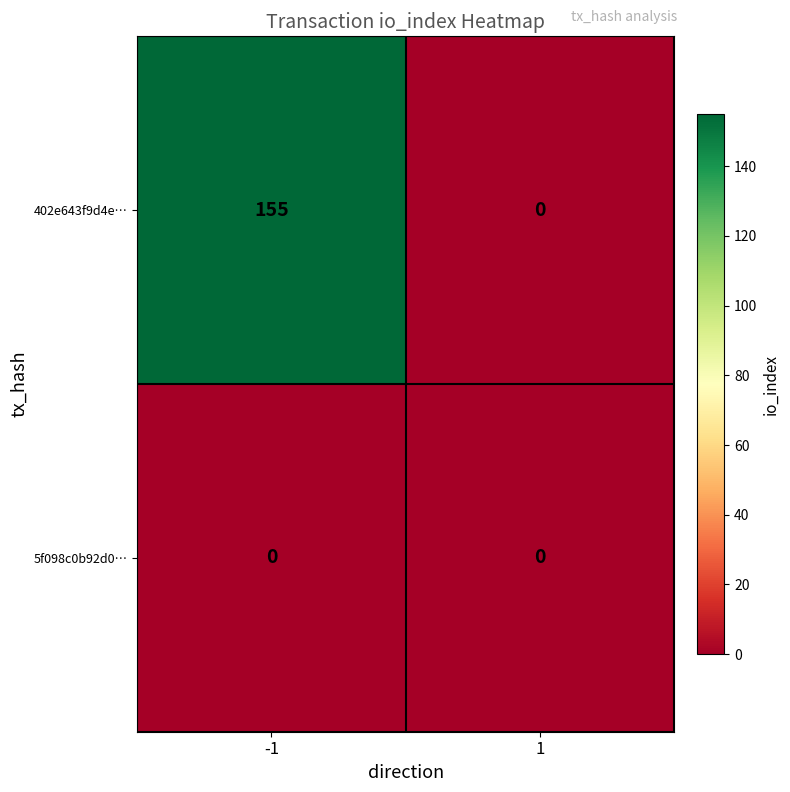

How many data points in 402e643f9d4e… are less than 155?

1